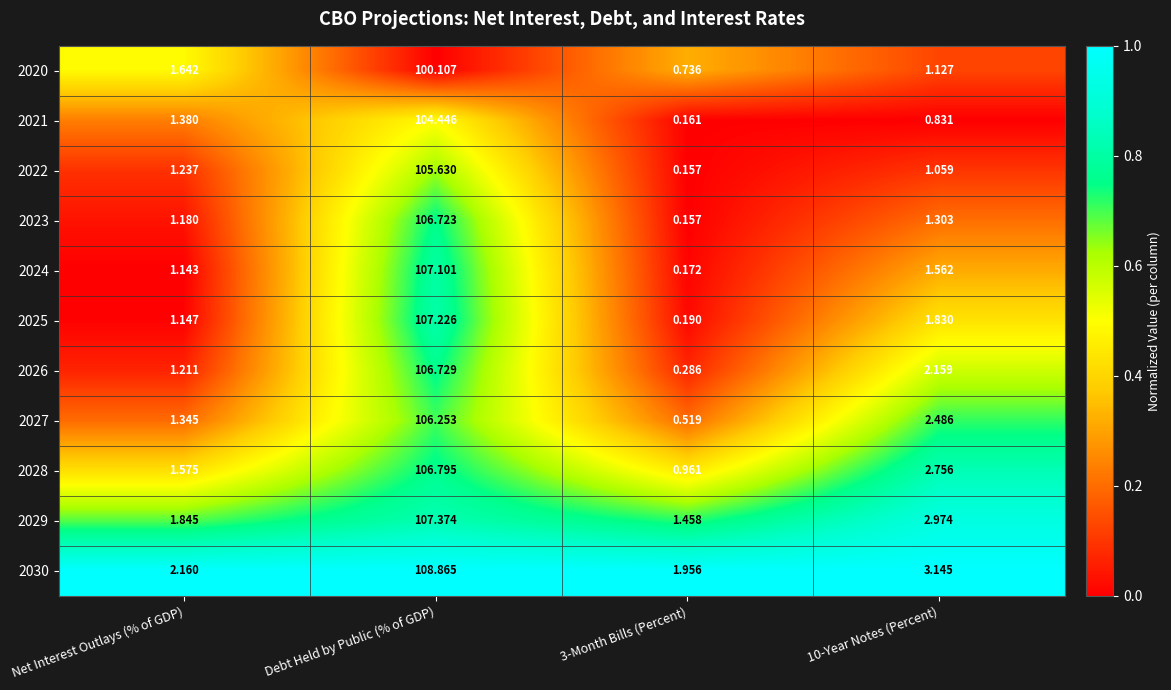

What is the difference between the highest and lowest values at 10-Year Notes (Percent)?

2.3